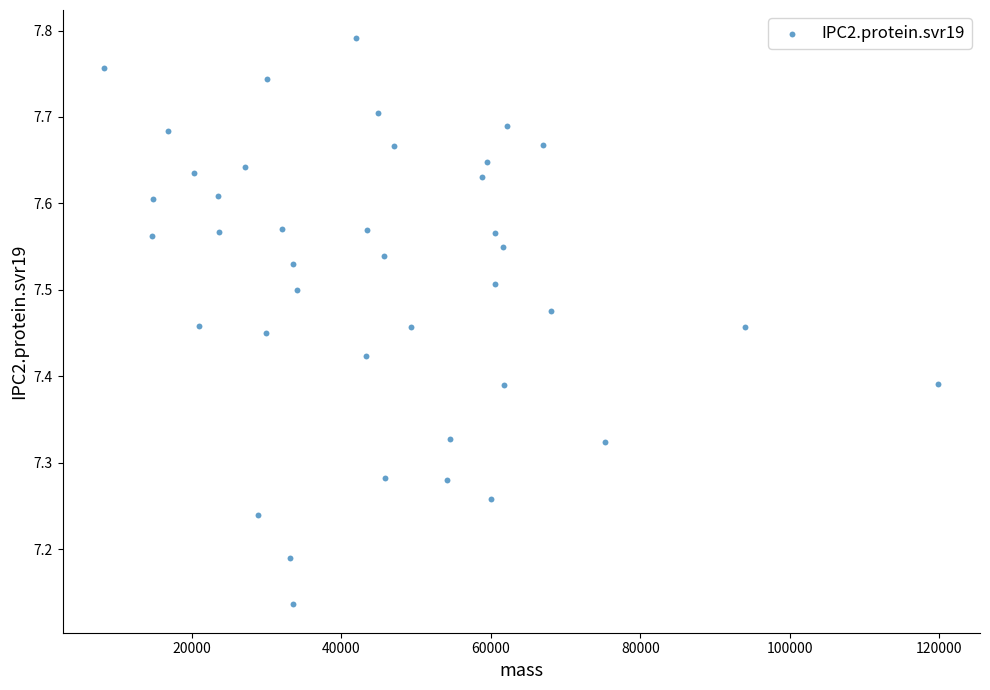

What is the range of Y values (max minus min)?

0.7